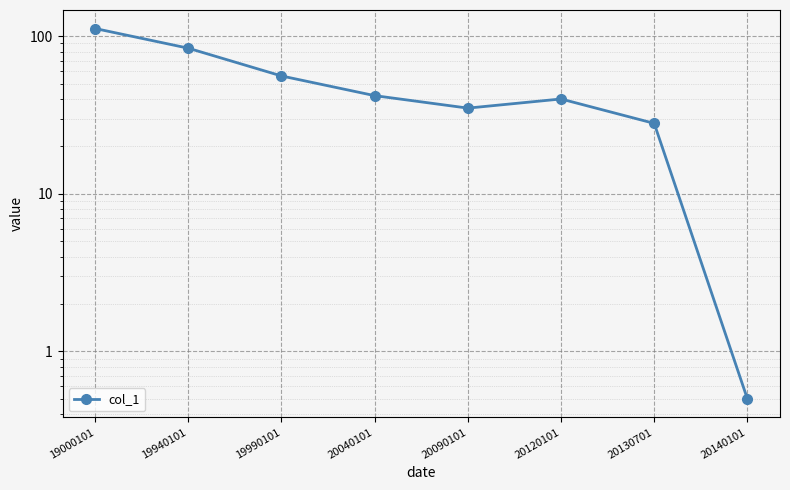

Where is the first local maximum?

20120101